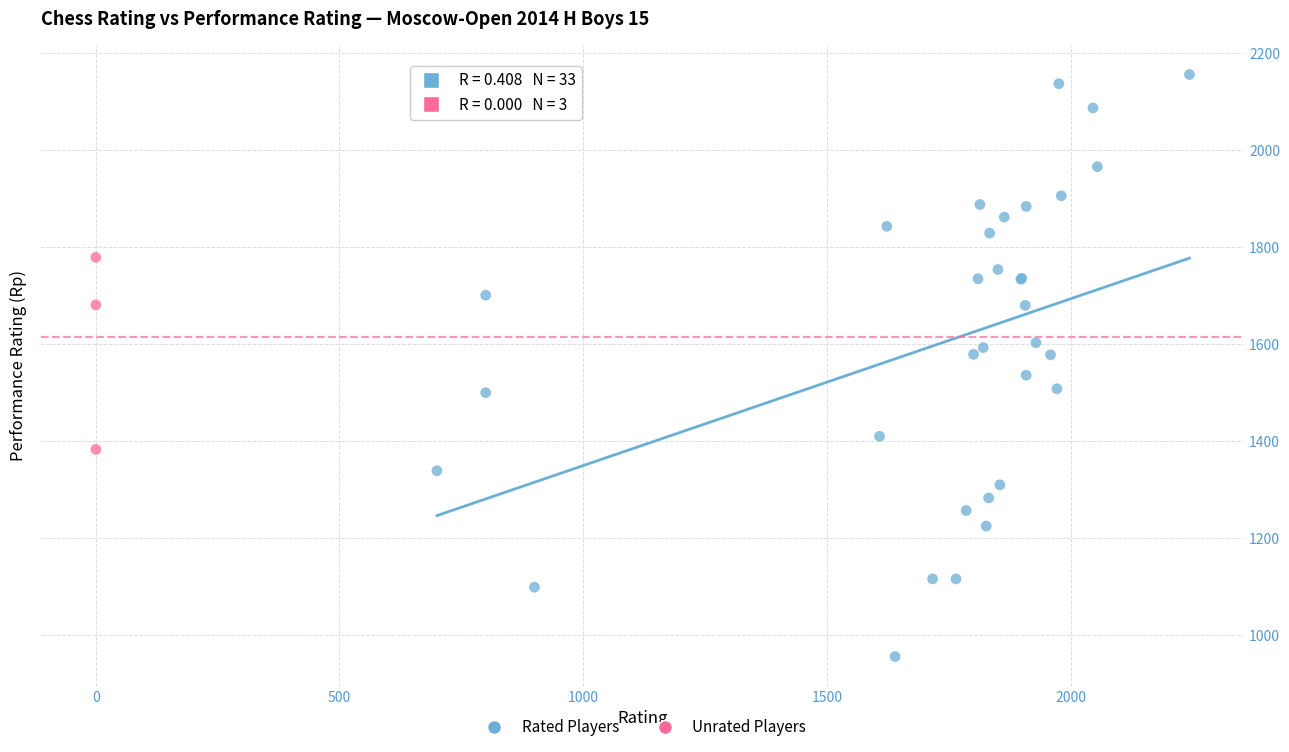

Which series has the widest spread of Y values?

Rated Players